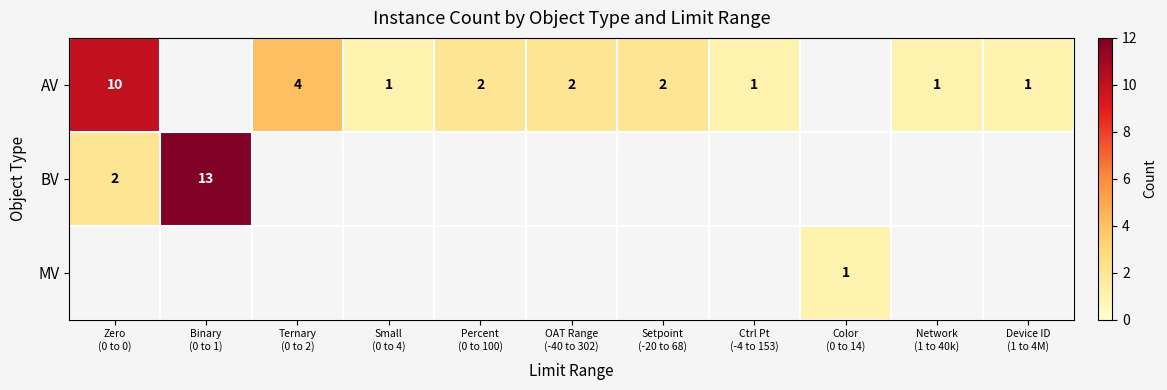

At which label does AV reach its minimum?

Small (0 to 4)